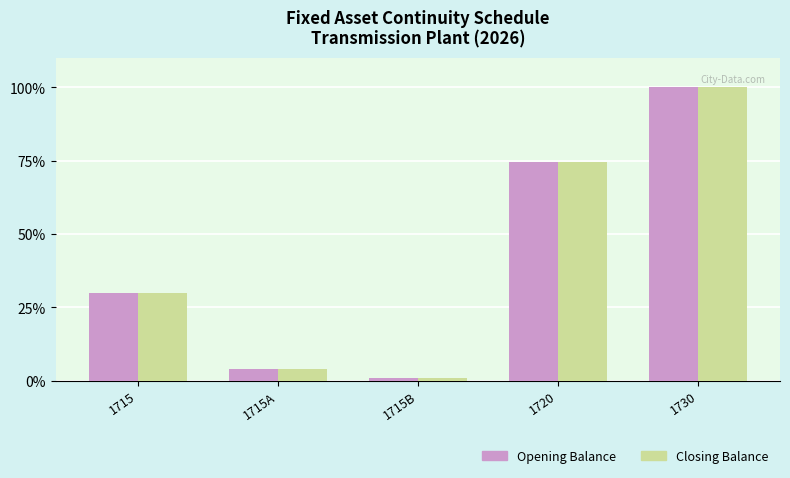

At which category is the sum across all series the highest?

1730